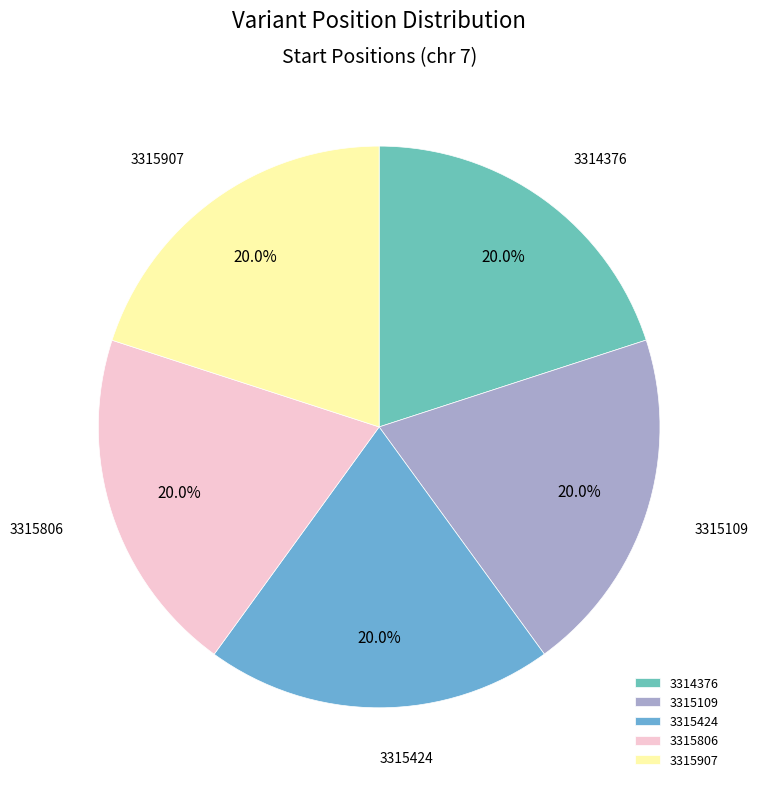

What percentage do 3315109 and 3315907 together represent?

40.0%